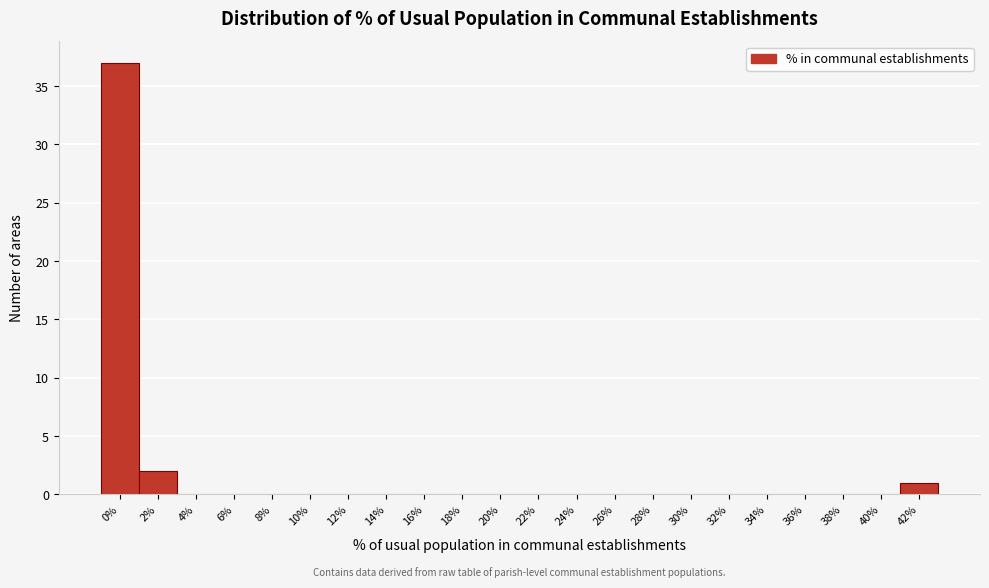

Reading left to right, extract all data points from this chart.

0%=37	2%=2	4%=0	6%=0	8%=0	10%=0	12%=0	14%=0	16%=0	18%=0	20%=0	22%=0	24%=0	26%=0	28%=0	30%=0	32%=0	34%=0	36%=0	38%=0	40%=0	42%=1